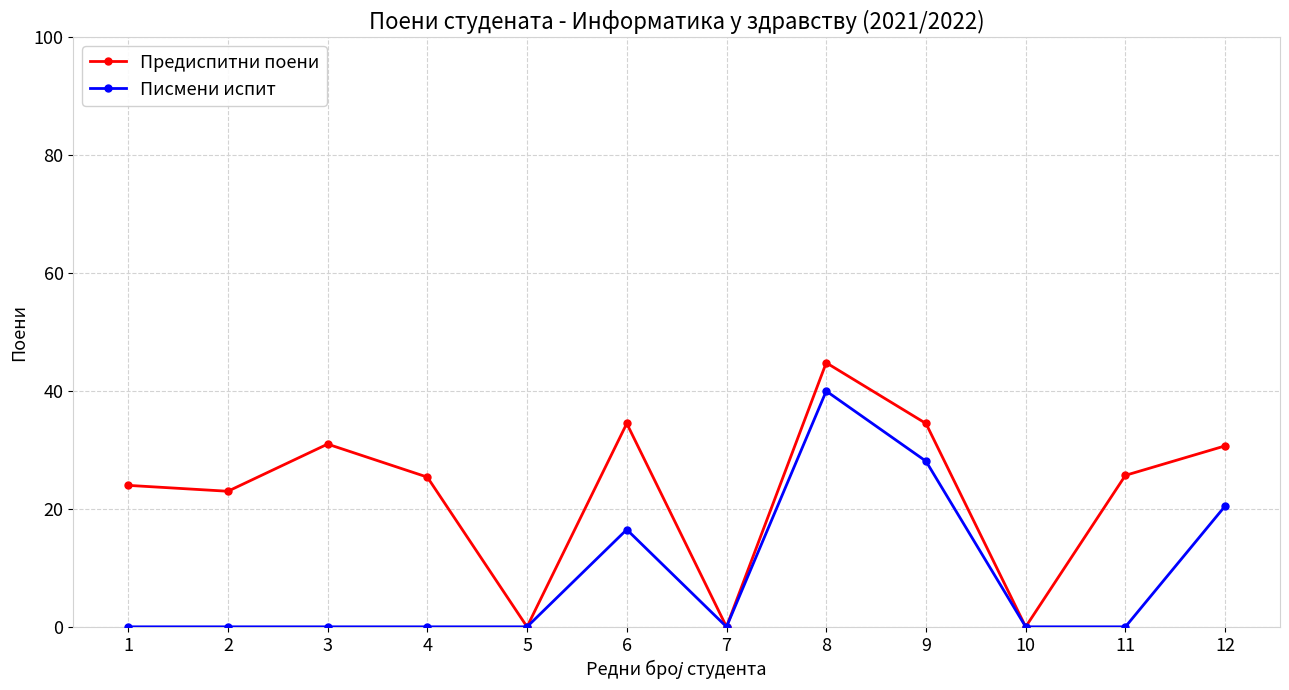

Is the value of Предиспитни поени at 8 greater than the value of Писмени испит at 1?

Yes